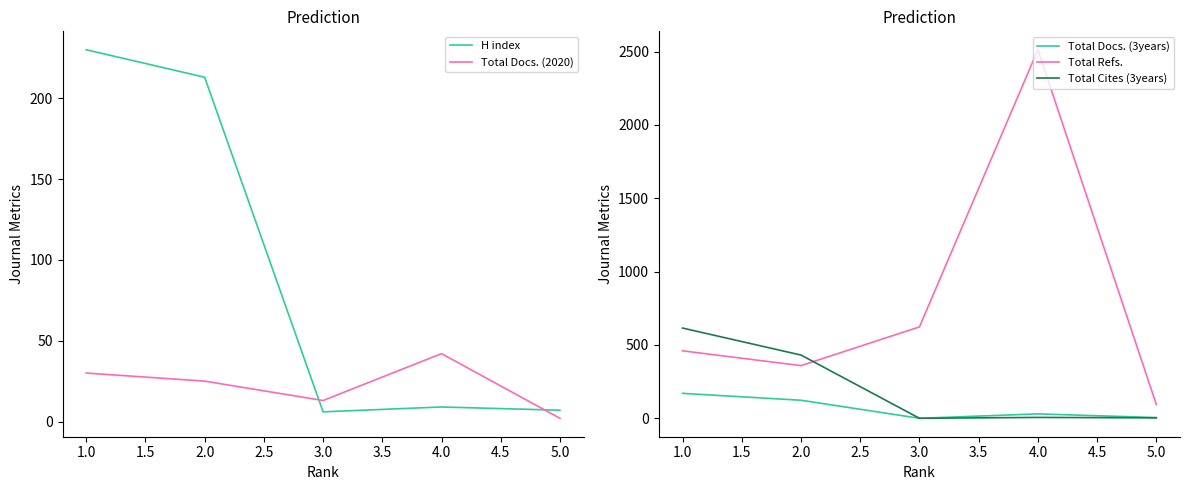

True or false: Total Refs. and Total Docs. (3years) intersect in this chart.

False